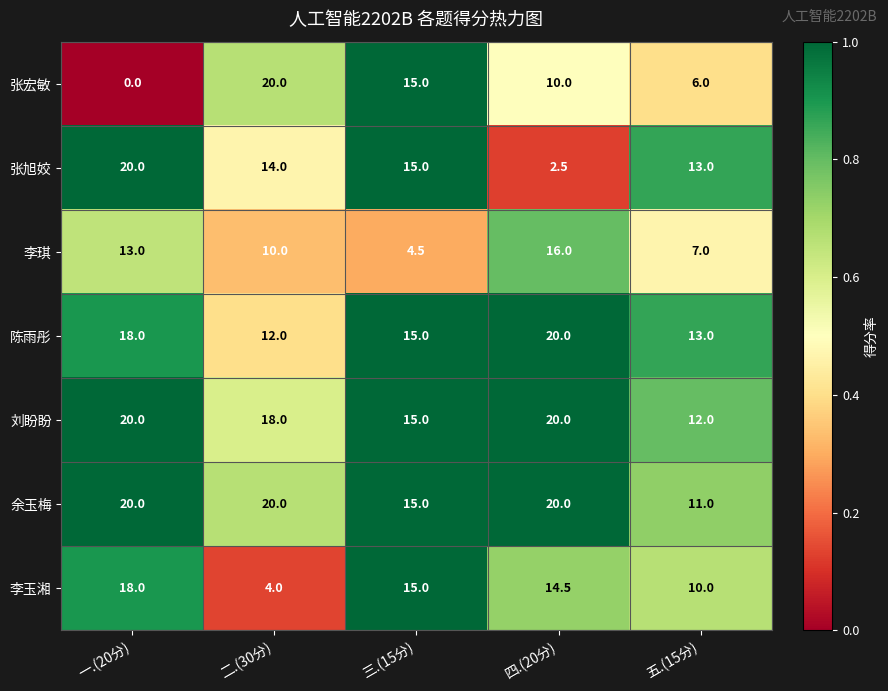

Count the 张宏敏 values in the range 6 to 15.

3